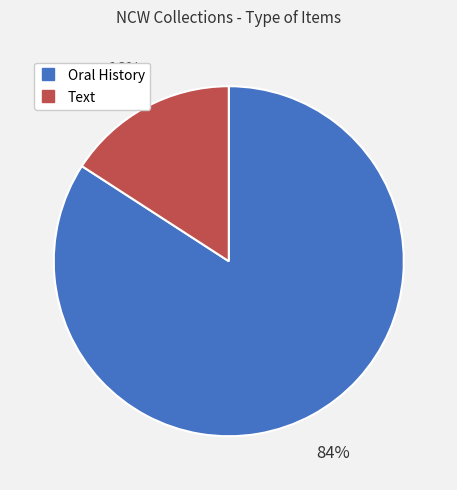

Does any single category account for the majority?

Yes